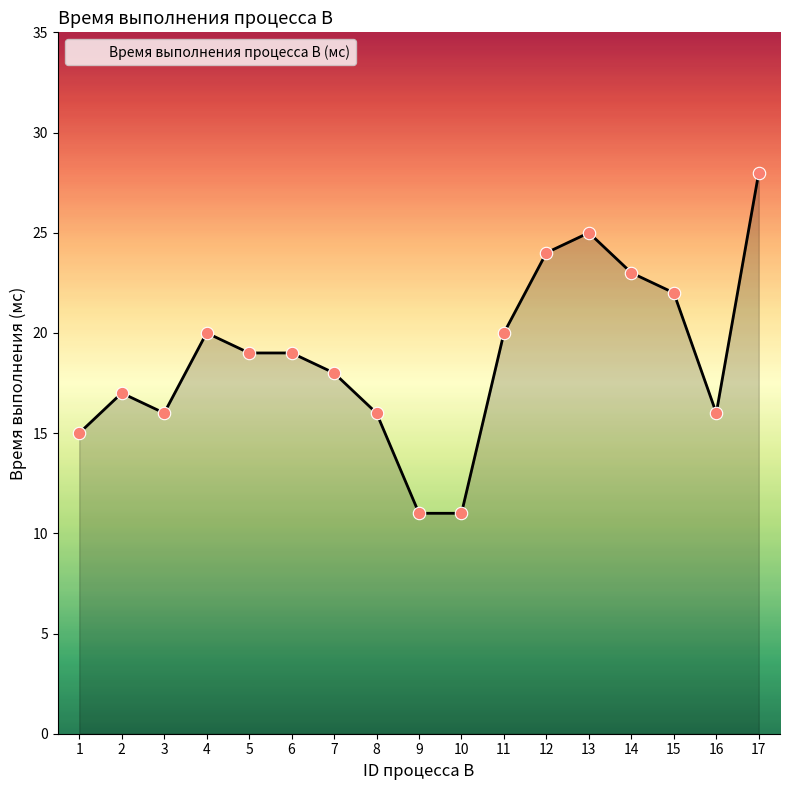

What is the change in value from 11 to 14?

+3